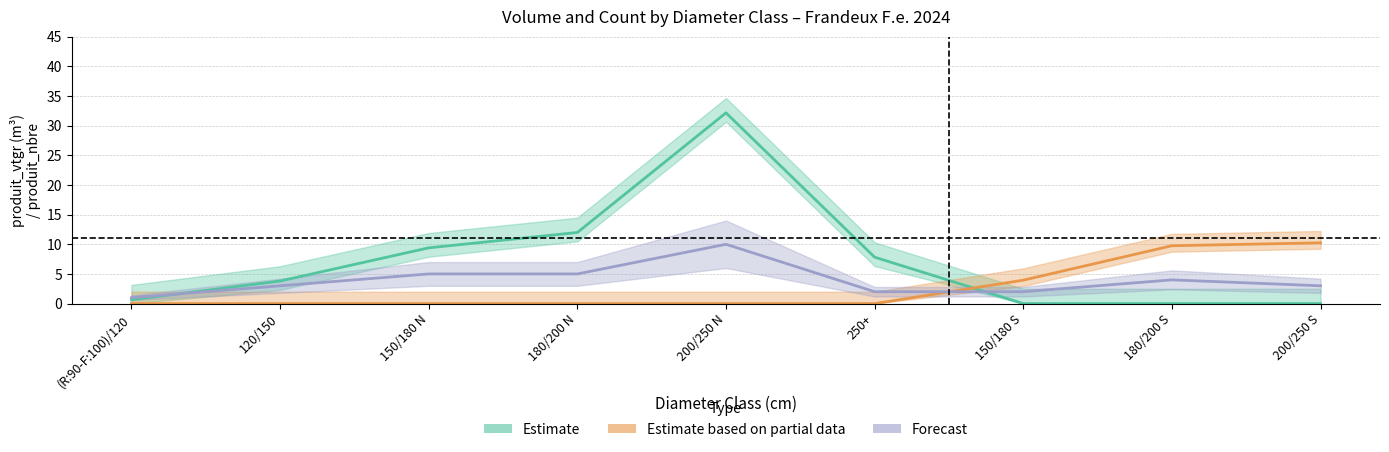

The Estimate series shows -18.3 at 180/200 S. True or false?

False